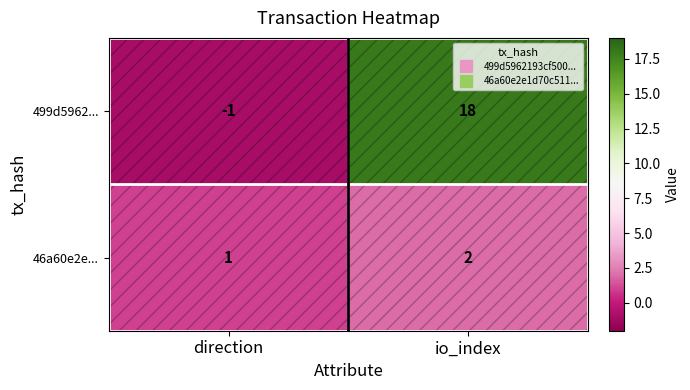

What is the sum of the 46a60e2e... values at direction and io_index?

3